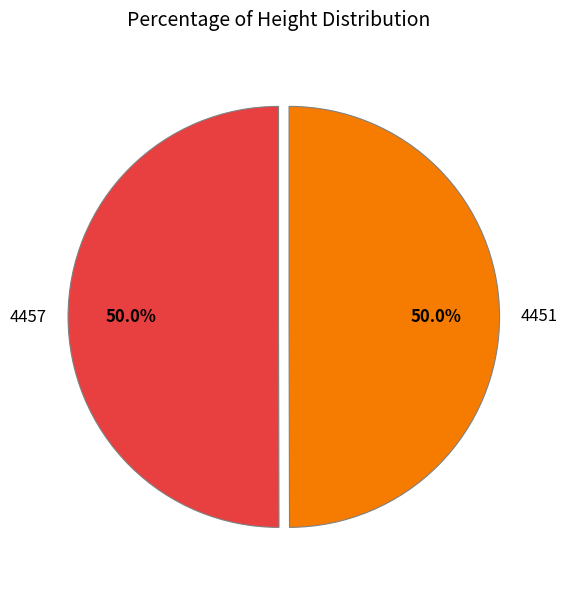

What is the total percentage of 4457 and 4451?

100.0%